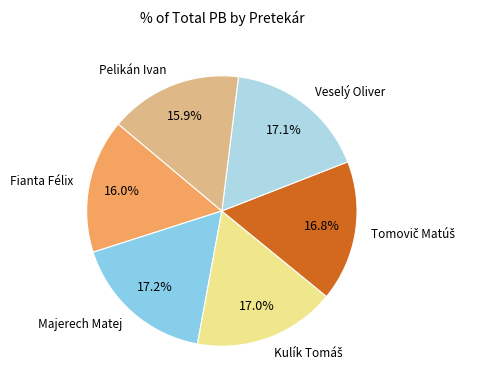

To the nearest percent, what is the average slice percentage?

17%